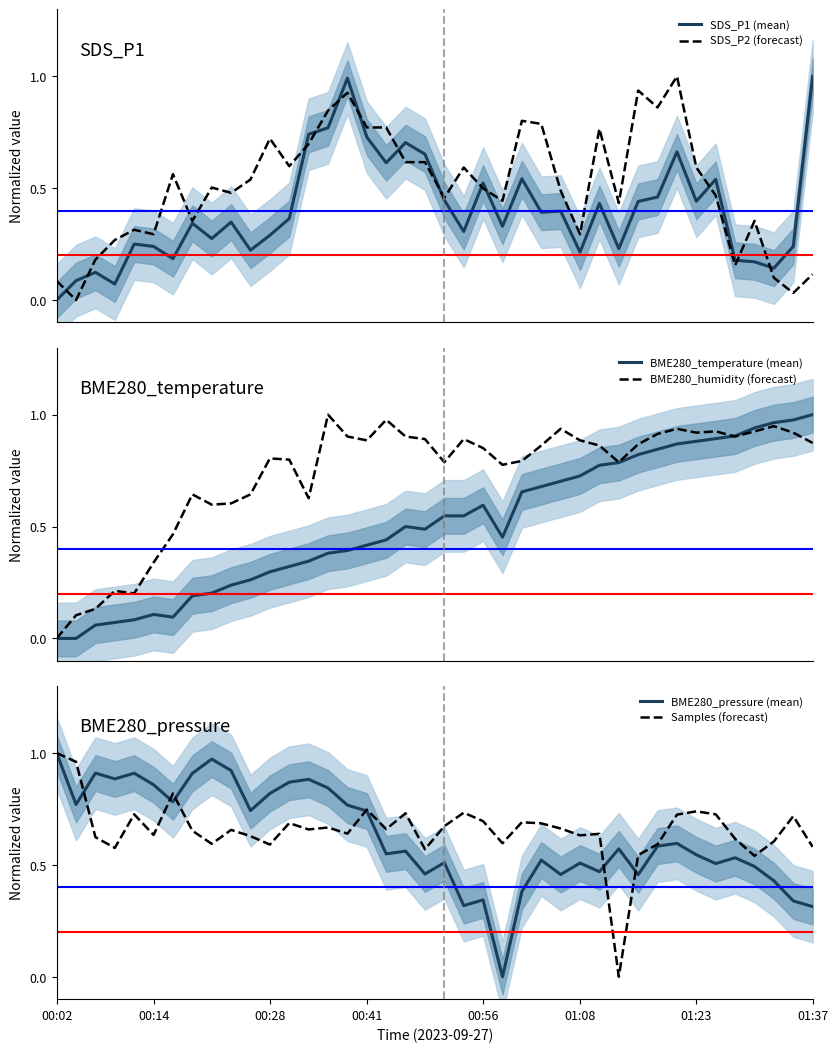

After their last crossing, which series has the higher values: BME280_humidity (forecast) or BME280_temperature (mean)?

BME280_temperature (mean)